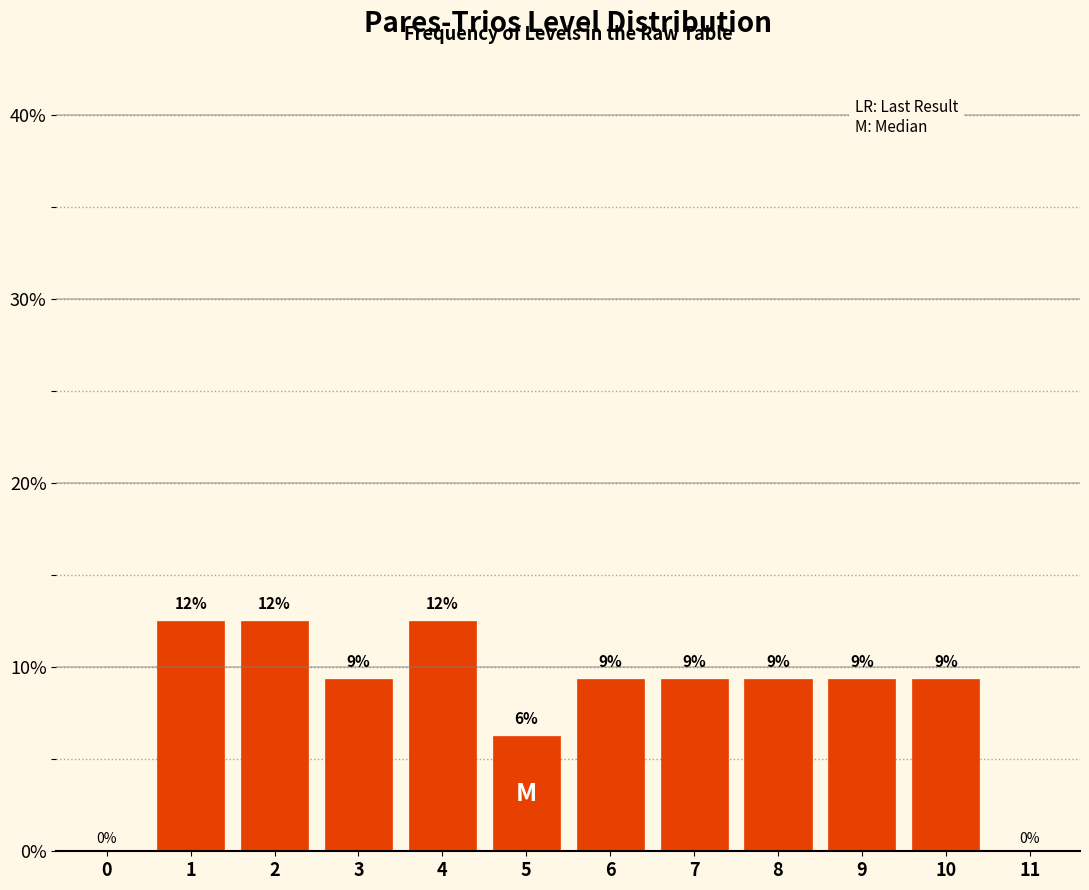

Are the bars horizontal?

No